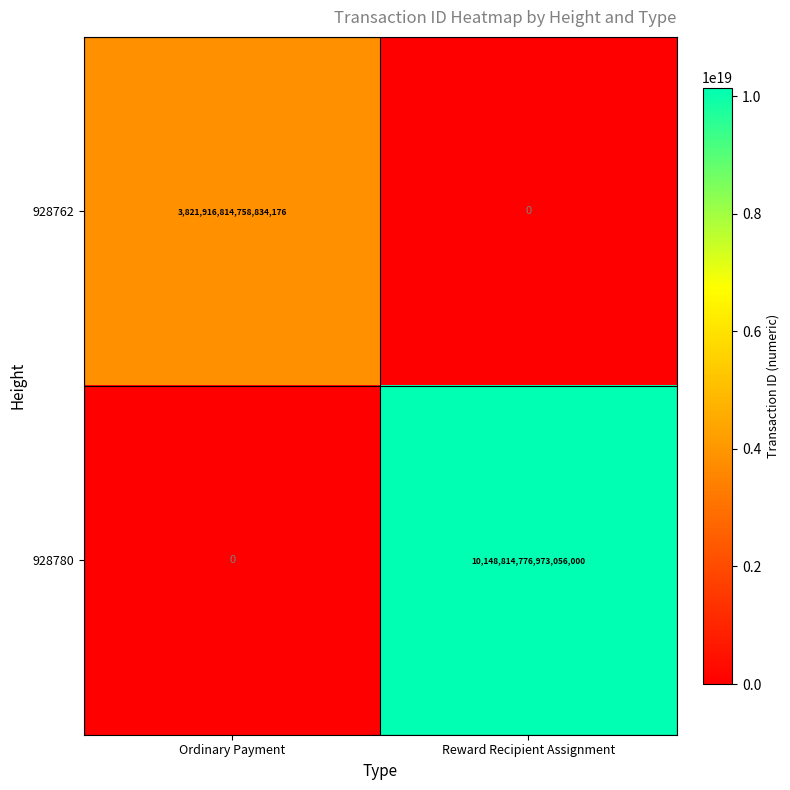

Rank the series by their average value, from lowest to highest.

928762, 928780